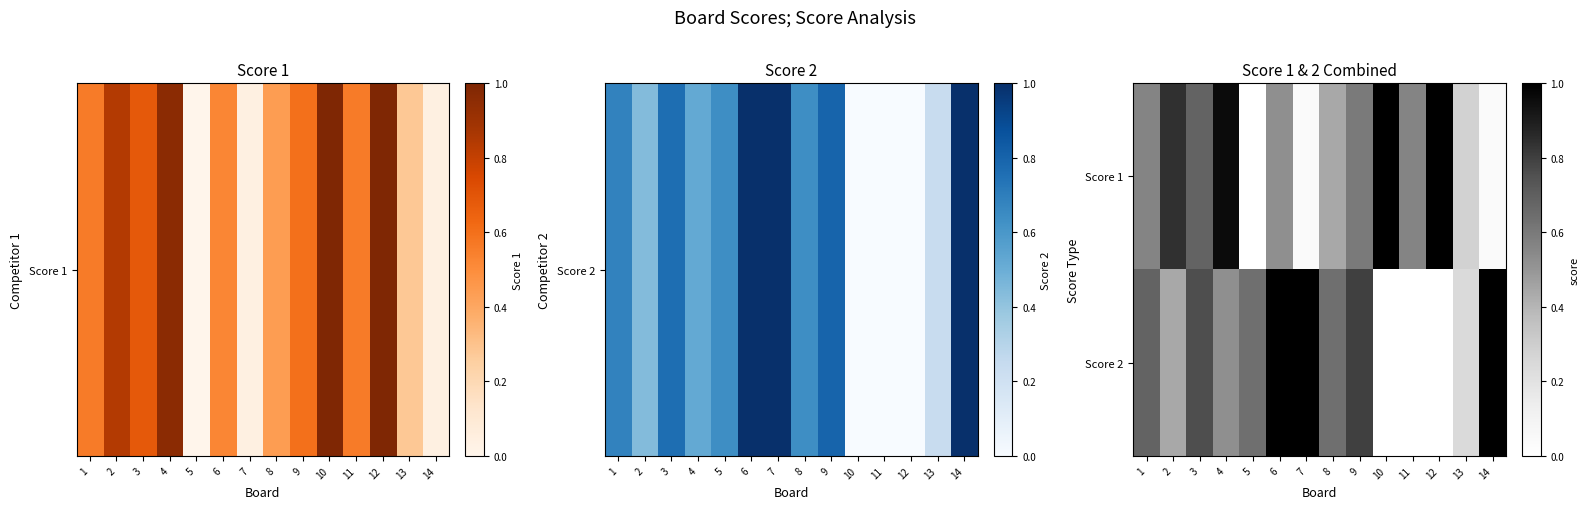

Reading right to left, extract all data points from this chart.

Score 1: 14=0.0	13=0.3	12=1.0	11=0.6	10=1.0	9=0.6	8=0.4	7=0.0	6=0.5	5=0.0	4=1.0	3=0.7	2=0.8	1=0.6
Score 2: 14=1.0	13=0.2	12=0.0	11=0.0	10=0.0	9=0.8	8=0.6	7=1.0	6=1.0	5=0.6	4=0.5	3=0.8	2=0.4	1=0.7